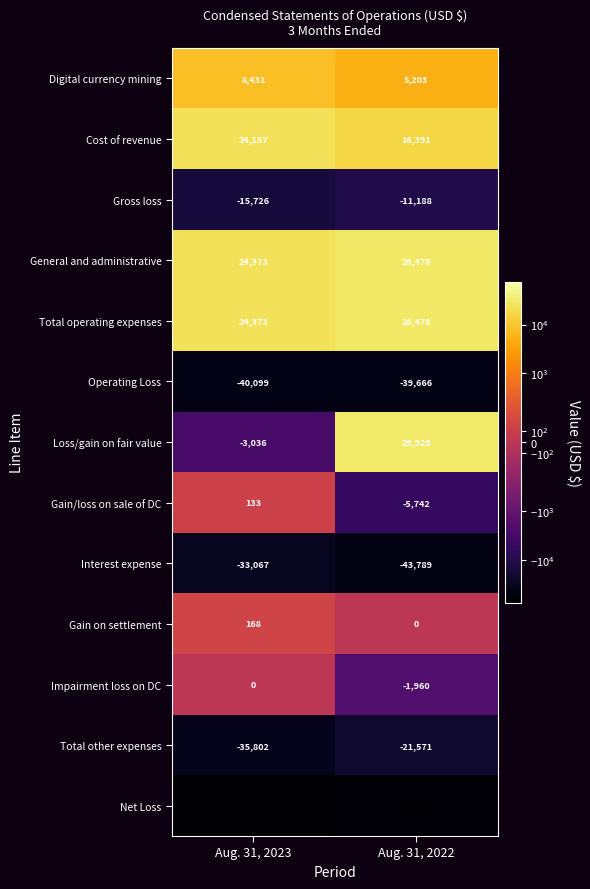

Count the number of data series in this chart.

13